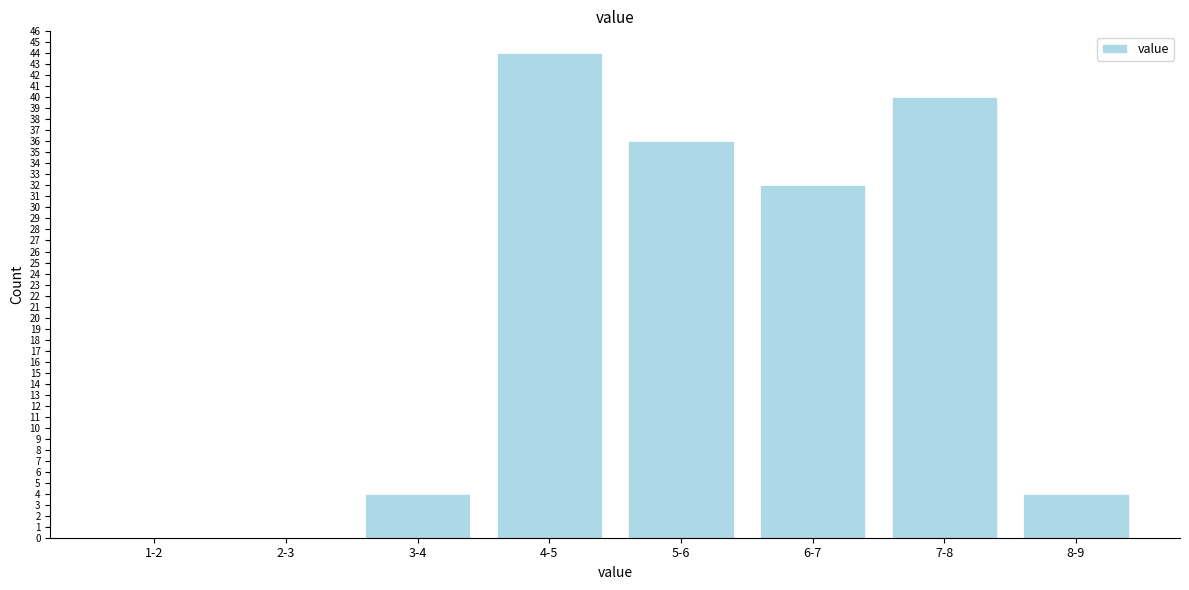

Reading left to right, what are all the values shown in this chart?

1-2=0	2-3=0	3-4=4	4-5=44	5-6=36	6-7=32	7-8=40	8-9=4